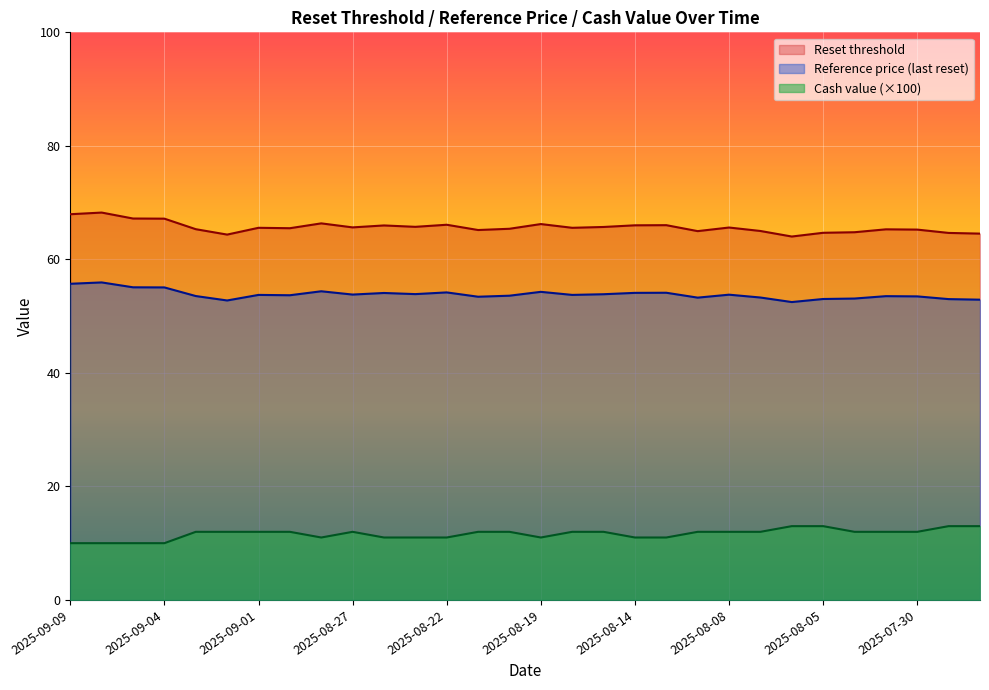

Rank the series at 2025-08-14 from highest to lowest value.

Reset threshold, Reference price (last reset), Cash value (×100)